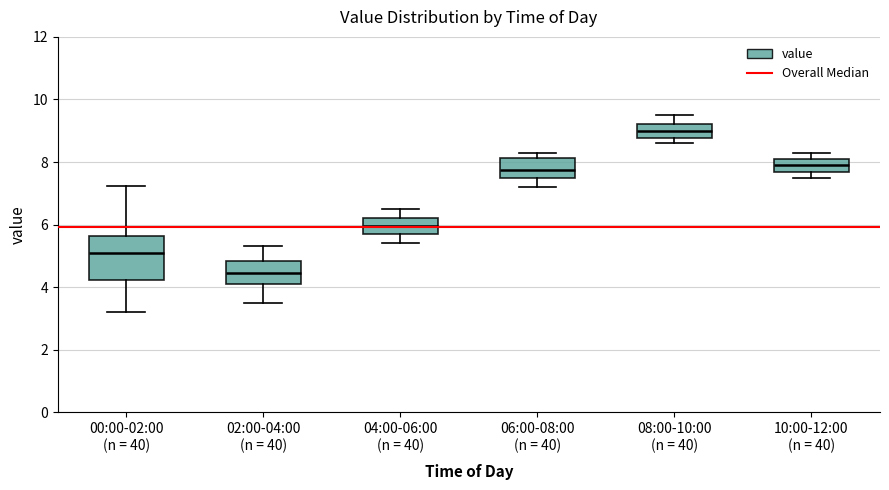

Reading left to right, transcribe this box plot: for each box, give where its median line is, the range the box spans, and where its two whiskers end, as read against the y-axis. The values are not printed on the chart, so give them approximately, as read against the axis.

00:00-02:00 (n = 40): median 5.0, box 4.2 to 5.6, whiskers 3.2 to 7.2
02:00-04:00 (n = 40): median 4.4, box 4.2 to 4.8, whiskers 3.6 to 5.4
04:00-06:00 (n = 40): median 6.0, box 5.8 to 6.2, whiskers 5.4 to 6.6
06:00-08:00 (n = 40): median 7.8, box 7.6 to 8.2, whiskers 7.2 to 8.4
08:00-10:00 (n = 40): median 9.0, box 8.8 to 9.2, whiskers 8.6 to 9.6
10:00-12:00 (n = 40): median 8.0, box 7.6 to 8.2, whiskers 7.6 (just below the box's lower edge) to 8.4